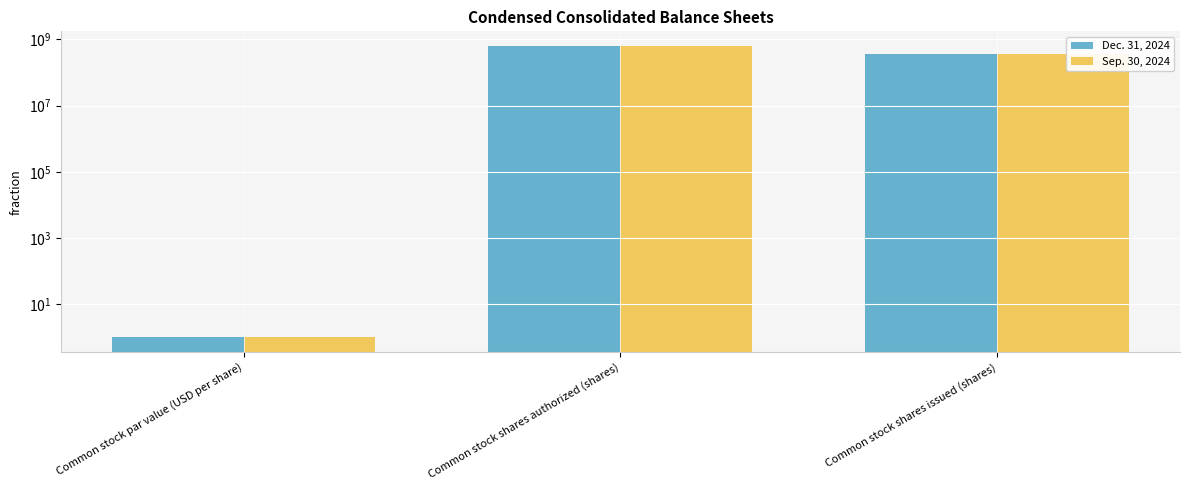

At how many categories does at least one series exceed 310240939?

2